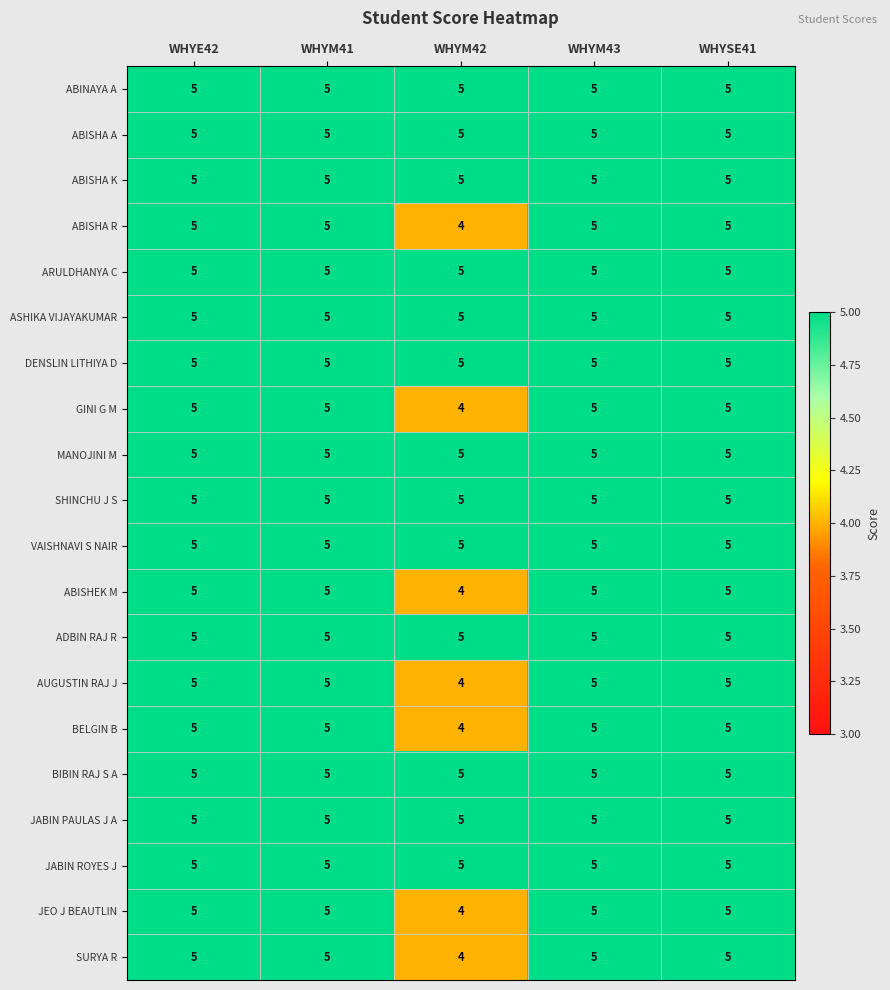

Is it true that SHINCHU J S equals 5 at WHYSE41?

True